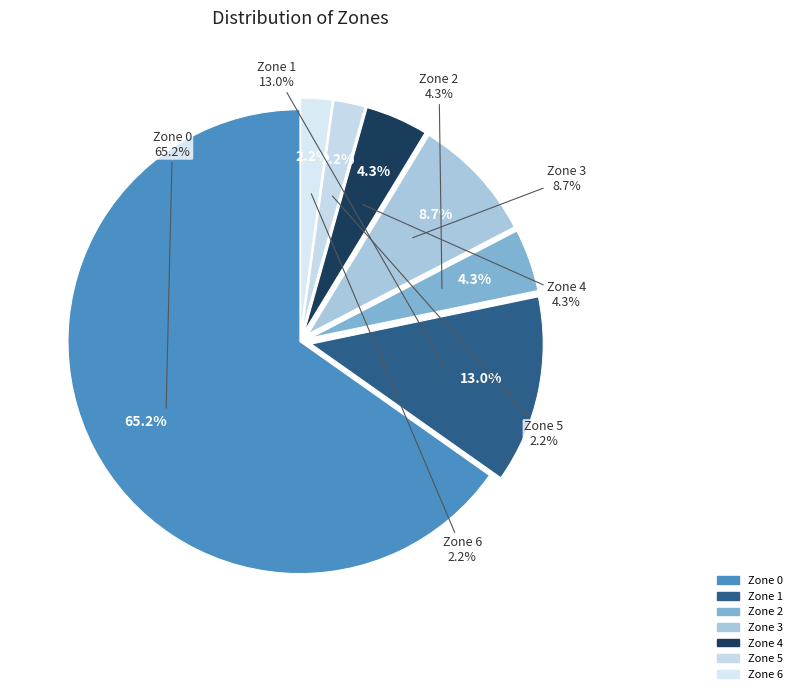

Which category accounts for the majority?

Zone 0